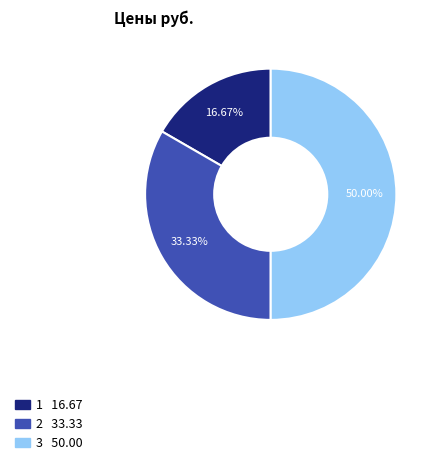

To the nearest percent, what is the average slice percentage?

33%